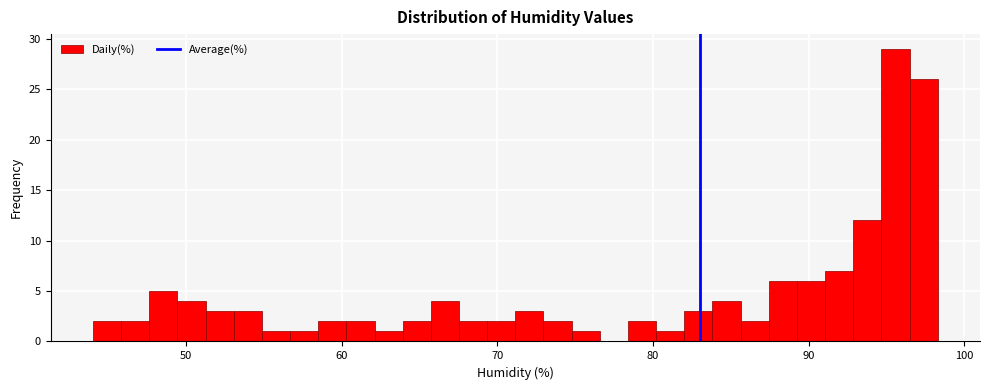

Read against the x-axis, roughly where is the centre of the tallest bar?

96